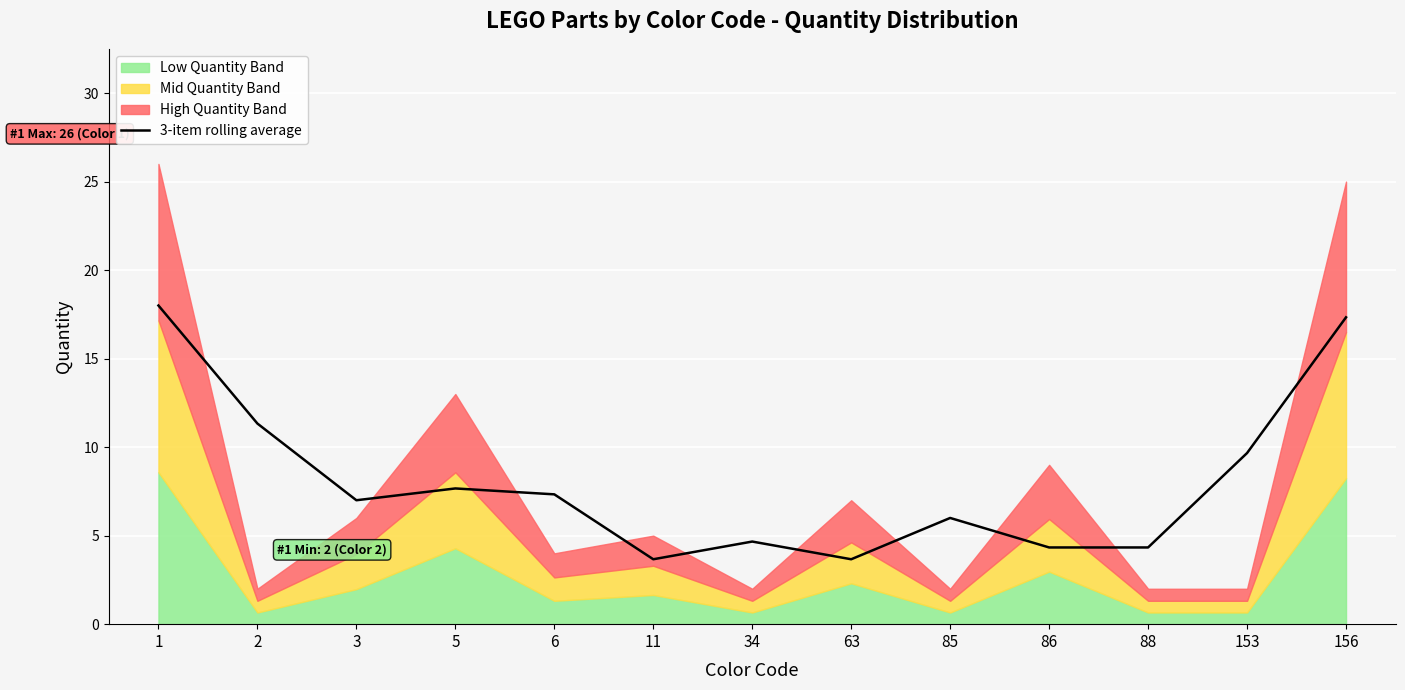

Reading left to right, transcribe all the data shown in this chart.

1=18.0	2=11.3	3=7.0	5=7.7	6=7.3	11=3.7	34=4.7	63=3.7	85=6.0	86=4.3	88=4.3	153=9.7	156=17.3